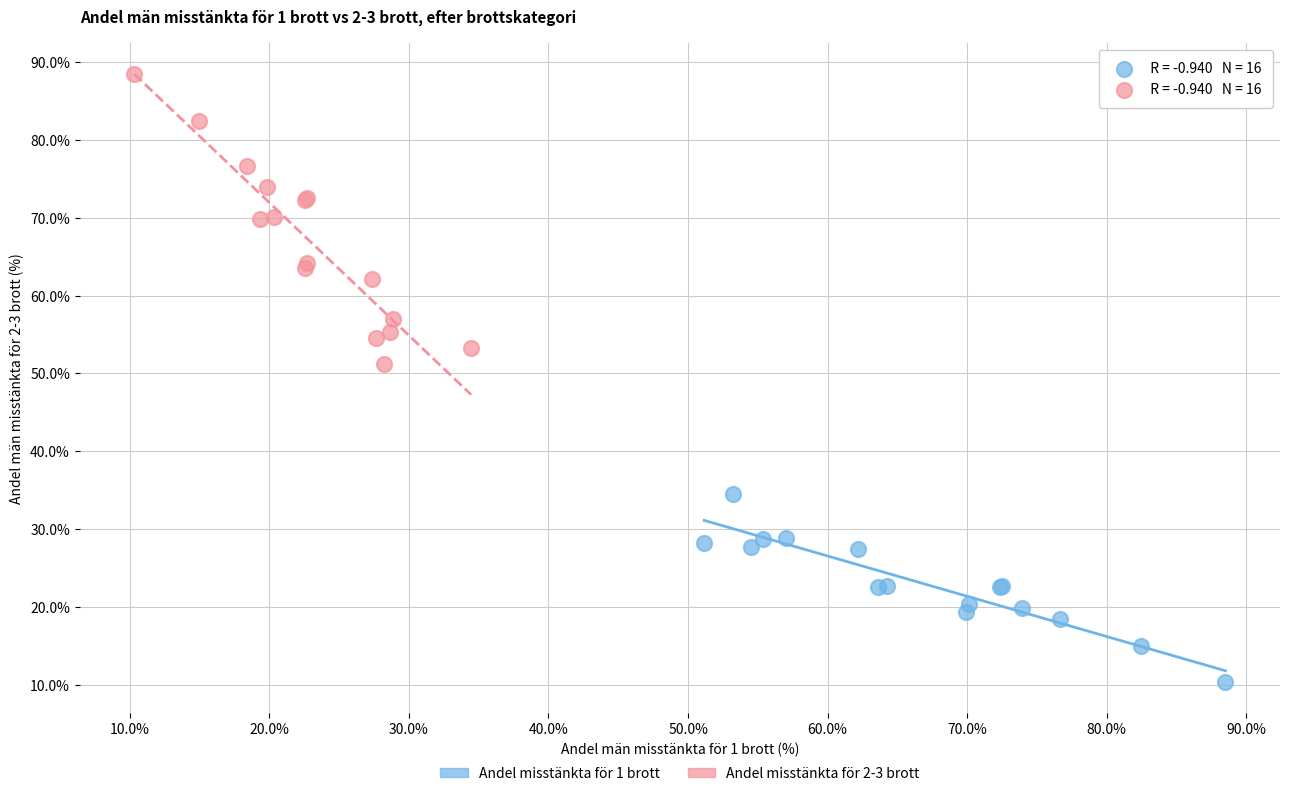

What are all the series names shown in the legend?

Andel misstänkta för 1 brott, Andel misstänkta för 2-3 brott